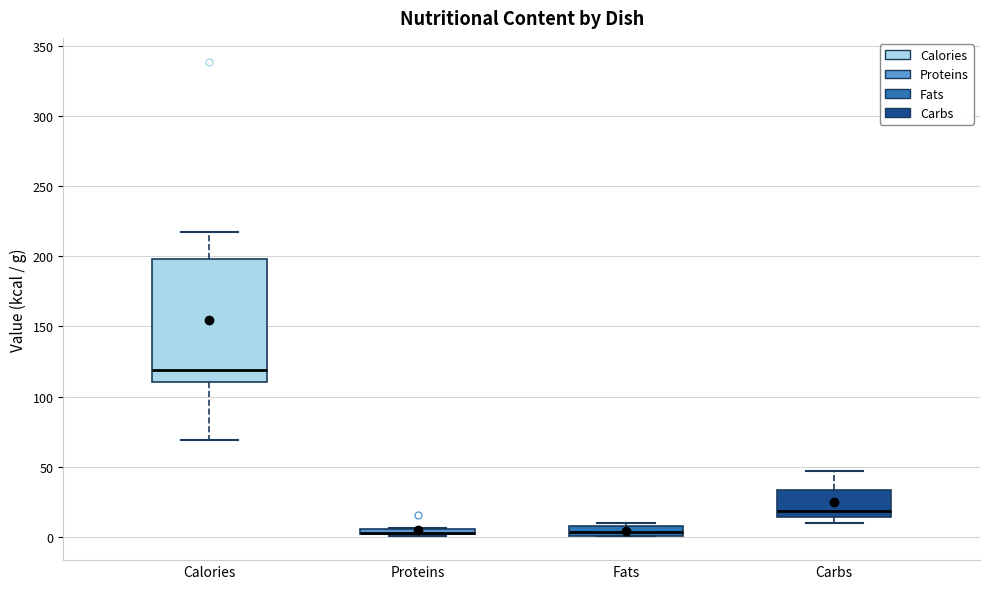

Where is the lower edge of the box for Proteins on the y-axis? The values are not printed on the chart, so give them approximately, as read against the axis.

0